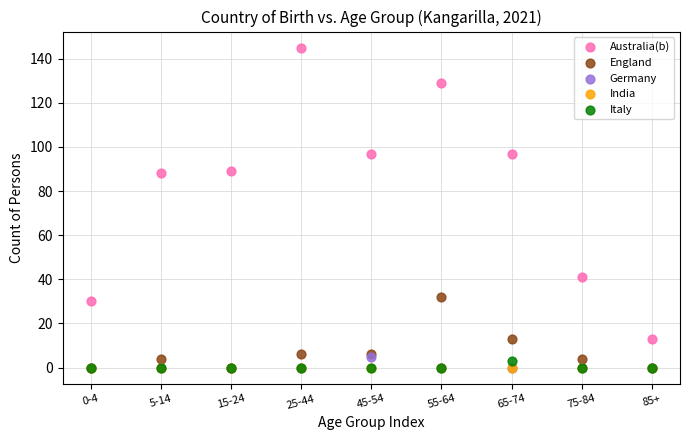

What are all the series names shown in the legend?

Australia(b), England, Germany, India, Italy